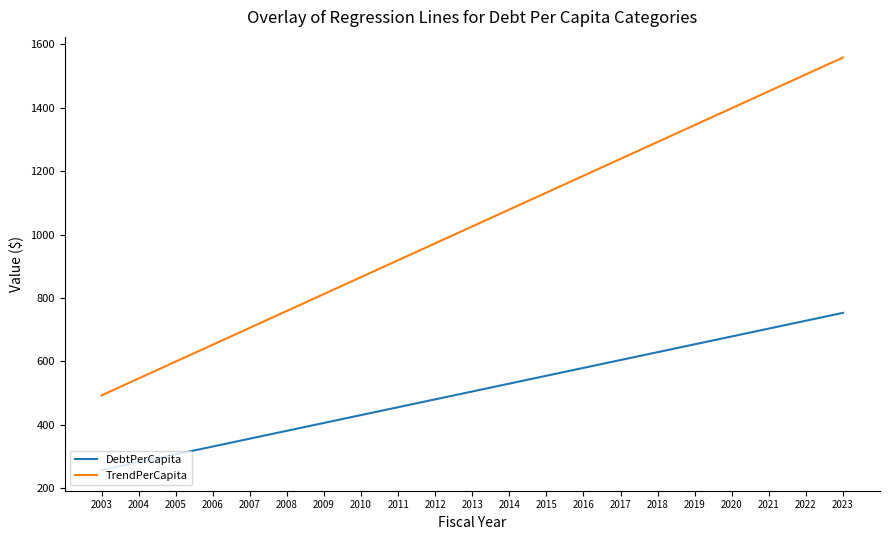

Count the number of categories in the chart.

21